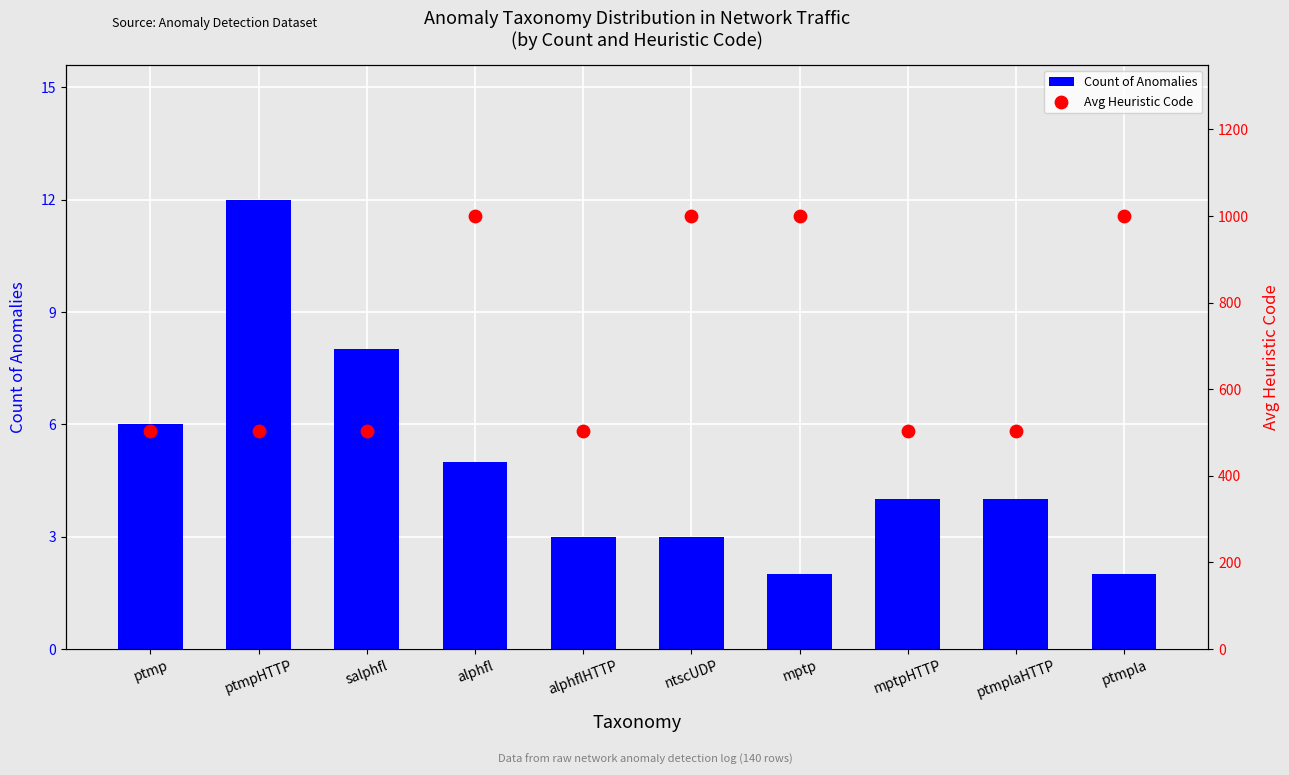

Which series reaches the minimum Y coordinate?

Count of Anomalies